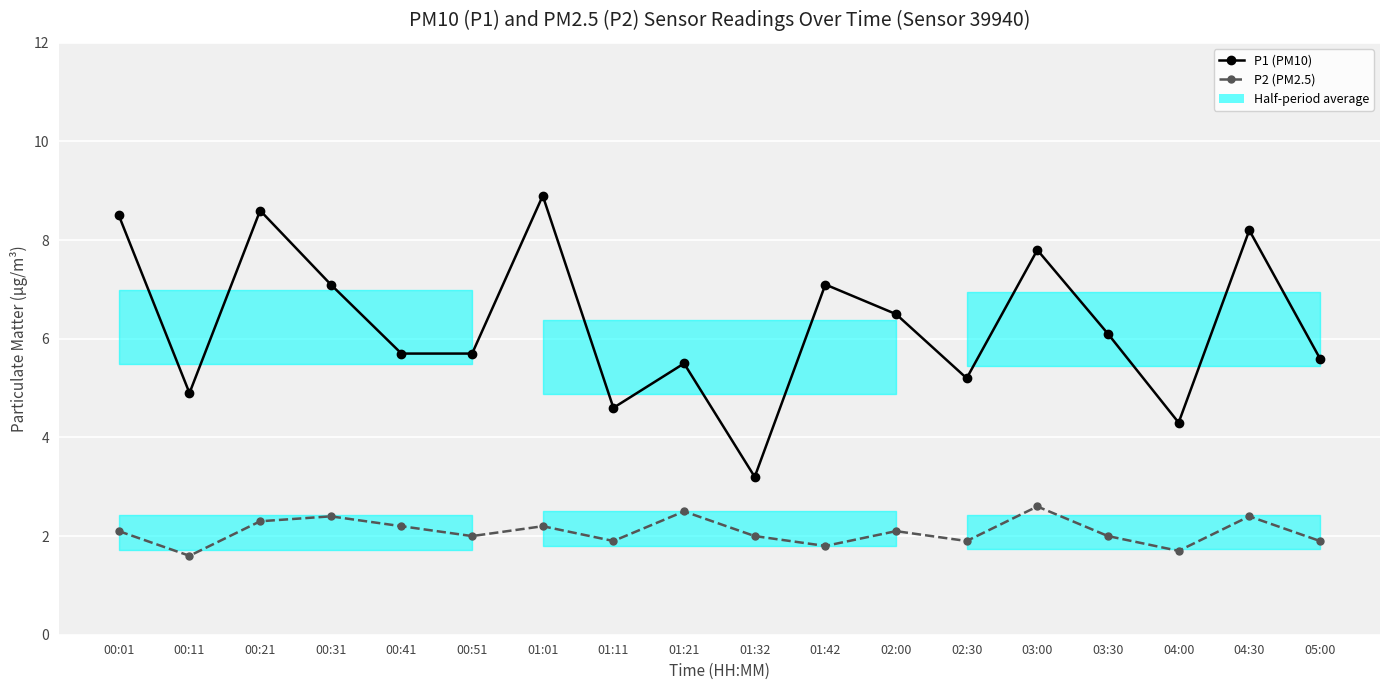

Rank the series by their maximum value, from highest to lowest.

P1 (PM10), P2 (PM2.5)